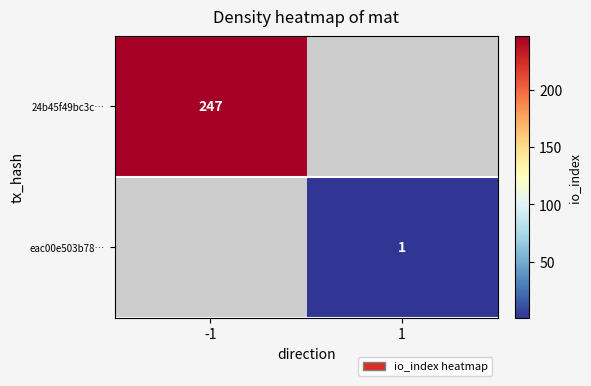

Is it true that eac00e503b78… equals 1 at 1?

True